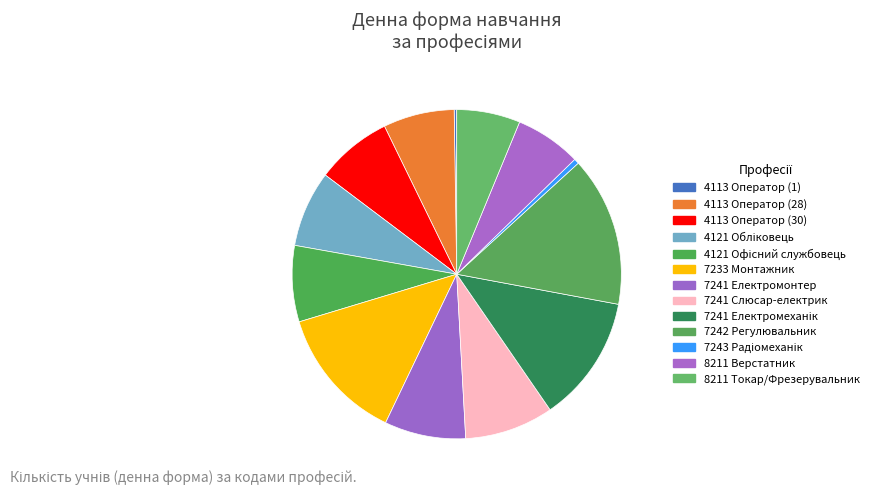

Is it true that 4113 Оператор (1) is 7% of the pie?

False